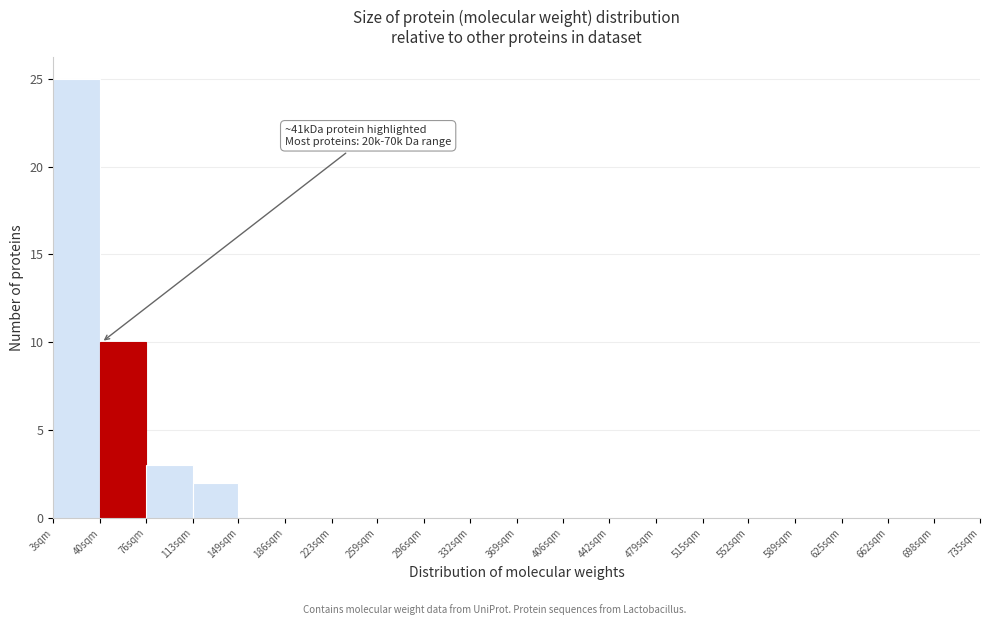

Reading right to left, extract all data points from this chart.

698sqm=0	662sqm=0	625sqm=0	589sqm=0	552sqm=0	515sqm=0	479sqm=0	442sqm=0	406sqm=0	369sqm=0	332sqm=0	296sqm=0	259sqm=0	223sqm=0	186sqm=0	149sqm=0	113sqm=2	76sqm=3	40sqm=10	3sqm=25